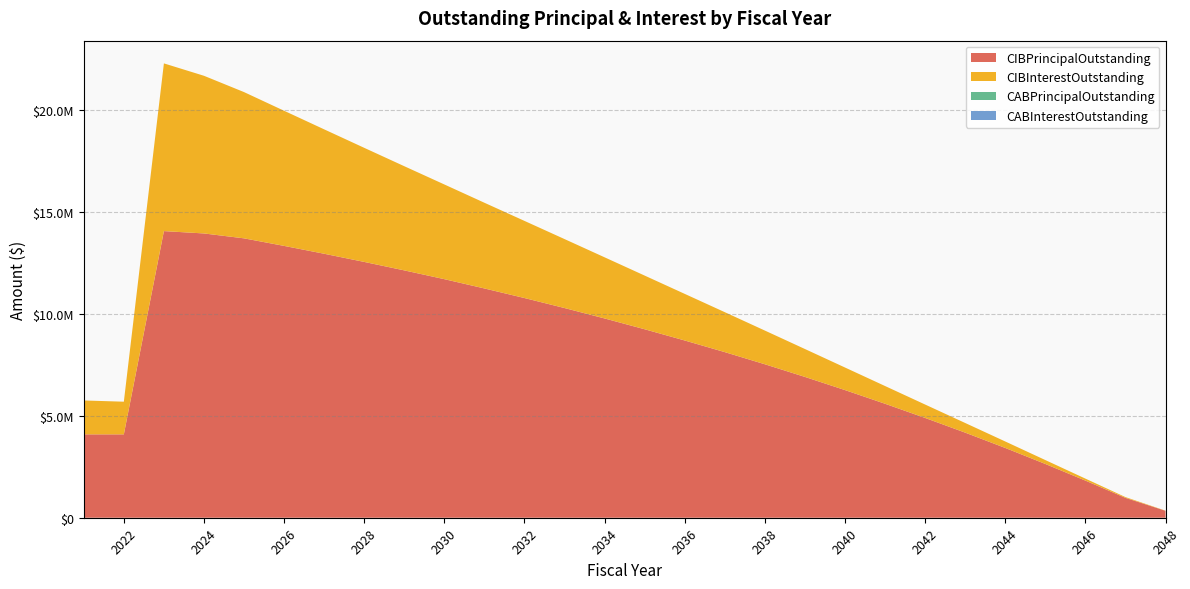

Reading left to right, list all the values displayed in this chart.

CIBPrincipalOutstanding: 2021=4085000.0	2022=4085000.0	2023=14045000.0	2024=13930000.0	2025=13690000.0	2026=13320000.0	2027=12935000.0	2028=12535000.0	2029=12120000.0	2030=11690000.0	2031=11235000.0	2032=10765000.0	2033=10275000.0	2034=9765000.0	2035=9235000.0	2036=8685000.0	2037=8115000.0	2038=7520000.0	2039=6900000.0	2040=6255000.0	2041=5585000.0	2042=4890000.0	2043=4170000.0	2044=3420000.0	2045=2635000.0	2046=1820000.0	2047=975000.0	2048=340000.0
CIBInterestOutstanding: 2021=1661219.8	2022=1600881.2	2023=8218291.1	2024=7725843.8	2025=7166656.3	2026=6621893.8	2027=6096156.3	2028=5590193.8	2029=5104756.3	2030=4640681.3	2031=4199225.0	2032=3779762.5	2033=3379031.3	2034=2995543.8	2035=2630218.8	2036=2283981.3	2037=1957556.3	2038=1651768.8	2039=1367543.8	2040=1106043.8	2041=868693.8	2042=657012.5	2043=472550.0	2044=316840.6	2045=191350.0	2046=97559.4	2047=37043.8	2048=7650.0
CABPrincipalOutstanding: 2021=0.0	2022=0.0	2023=0.0	2024=0.0	2025=0.0	2026=0.0	2027=0.0	2028=0.0	2029=0.0	2030=0.0	2031=0.0	2032=0.0	2033=0.0	2034=0.0	2035=0.0	2036=0.0	2037=0.0	2038=0.0	2039=0.0	2040=0.0	2041=0.0	2042=0.0	2043=0.0	2044=0.0	2045=0.0	2046=0.0	2047=0.0	2048=0.0
CABInterestOutstanding: 2021=0.0	2022=0.0	2023=0.0	2024=0.0	2025=0.0	2026=0.0	2027=0.0	2028=0.0	2029=0.0	2030=0.0	2031=0.0	2032=0.0	2033=0.0	2034=0.0	2035=0.0	2036=0.0	2037=0.0	2038=0.0	2039=0.0	2040=0.0	2041=0.0	2042=0.0	2043=0.0	2044=0.0	2045=0.0	2046=0.0	2047=0.0	2048=0.0